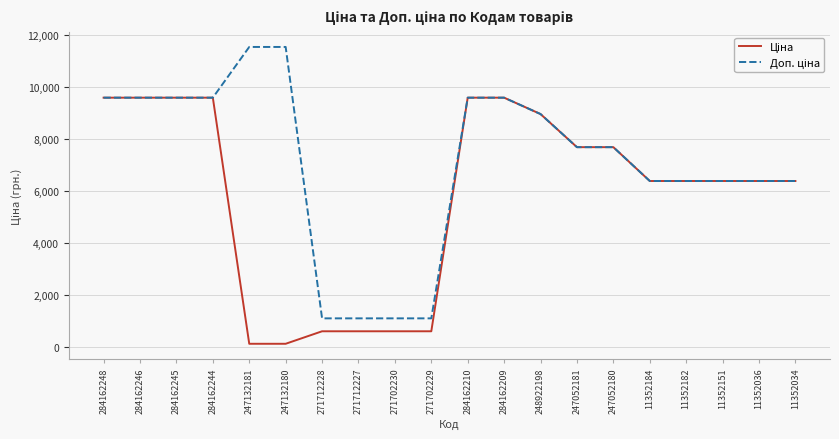

What is the total value across all series at 247052181?

15361.9